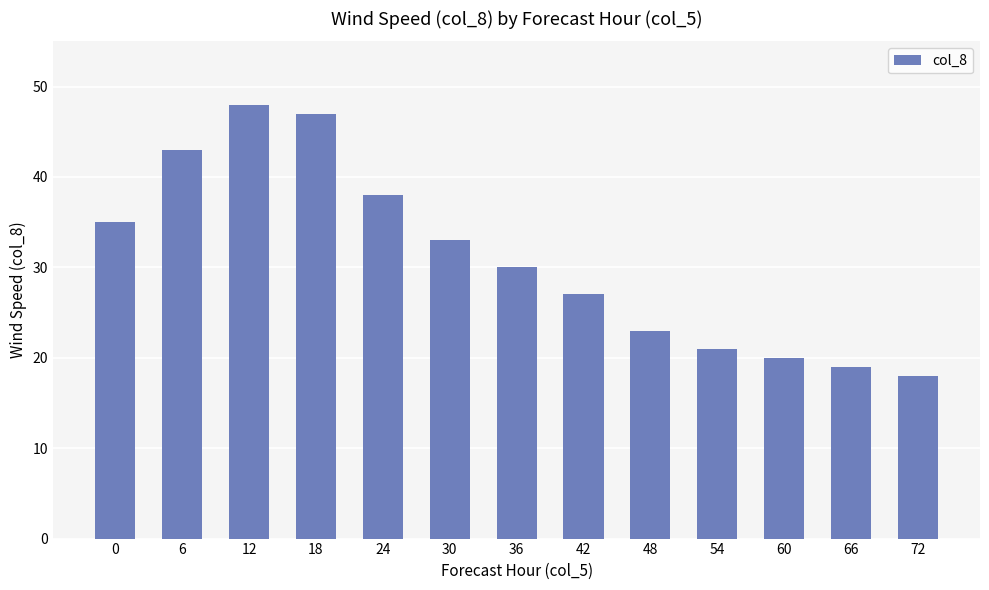

The value at 42 is 11. True or false?

False